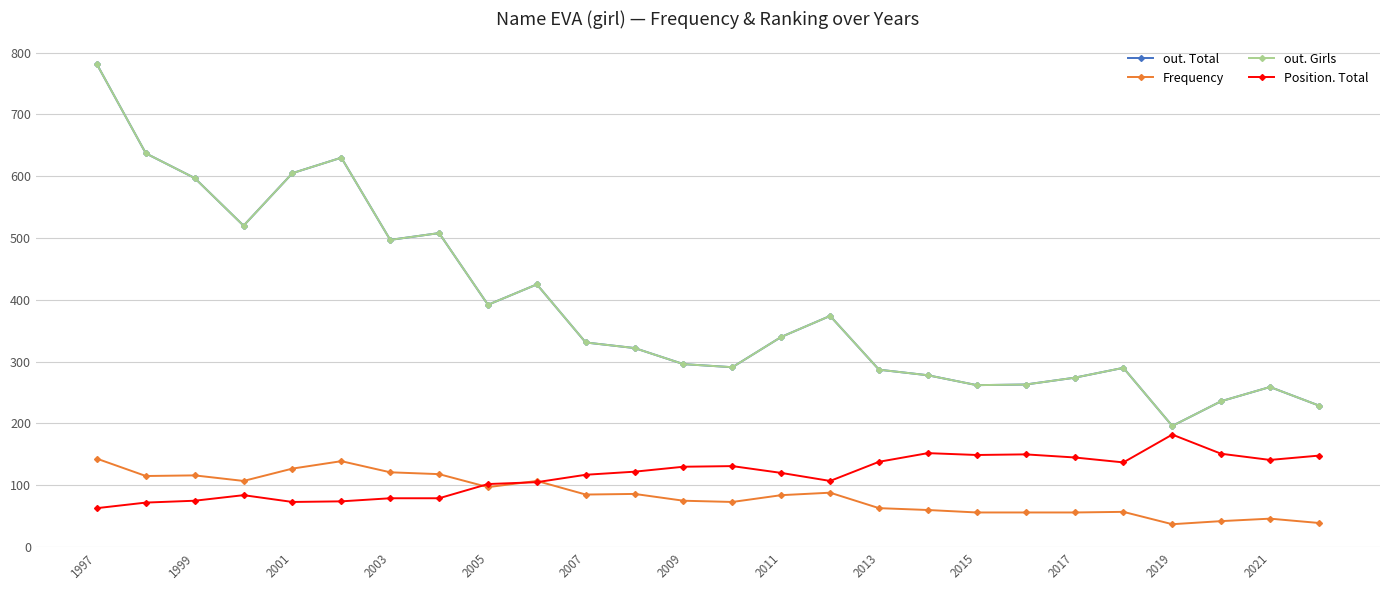

Is this an area chart (filled region under the line)?

No